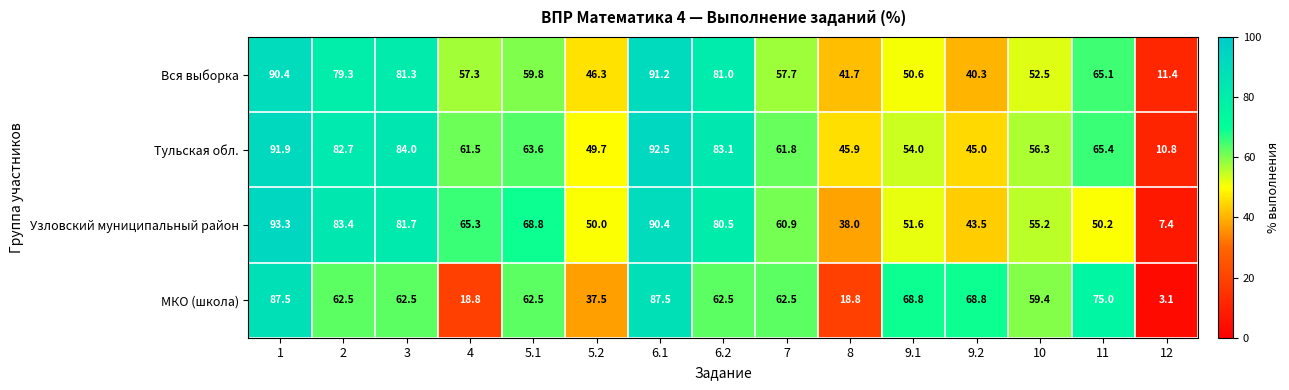

True or false: Тульская обл. has a value of 14.5 at 7.

False